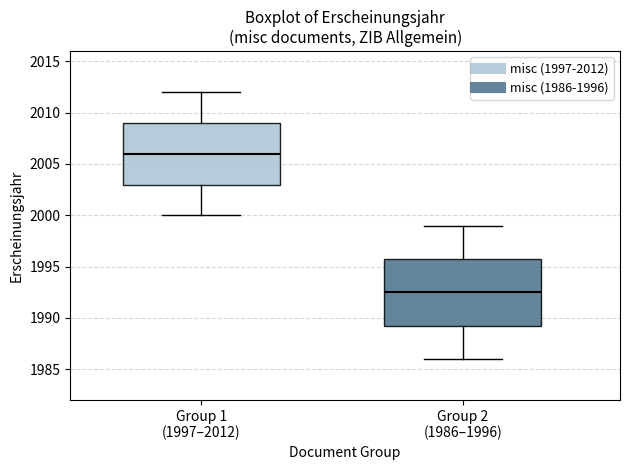

Reading left to right, transcribe this box plot: for each box, give where its median line is, the range the box spans, and where its two whiskers end, as read against the y-axis. The values are not printed on the chart, so give them approximately, as read against the axis.

Group 1 (1997–2012): median 2006.0, box 2003.0 to 2009.0, whiskers 2000.0 to 2012.0
Group 2 (1986–1996): median 1992.5, box 1989.5 to 1996.0, whiskers 1986.0 to 1999.0